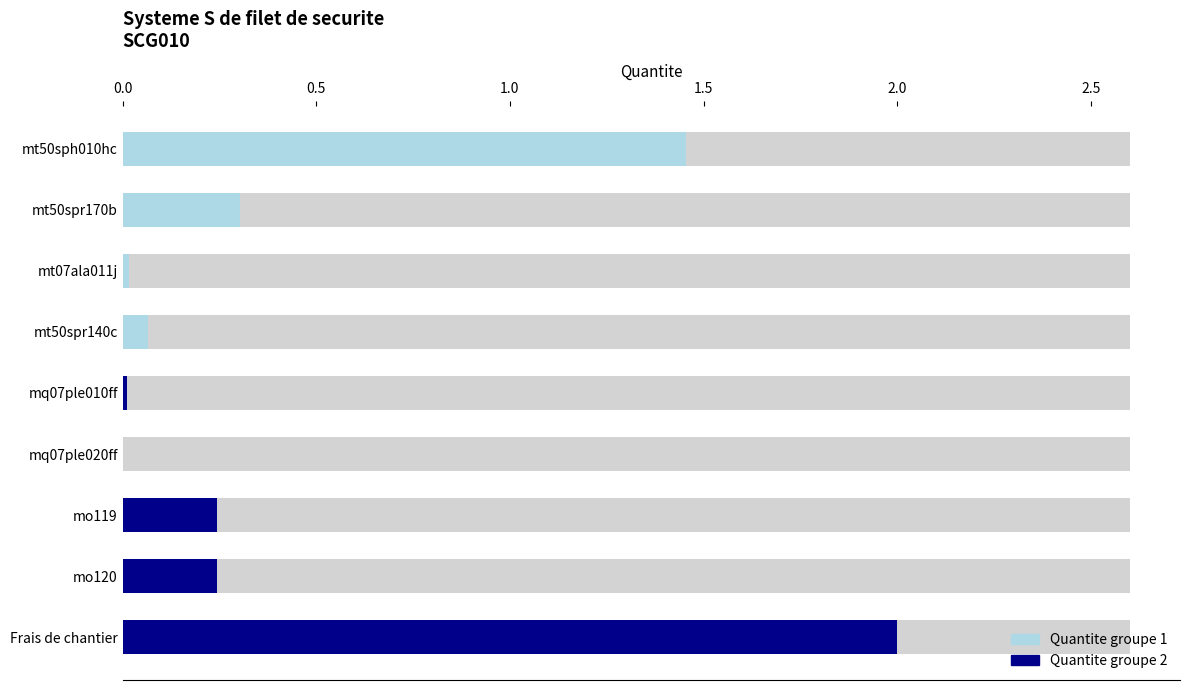

Which category has the highest value across all series?

Frais de chantier